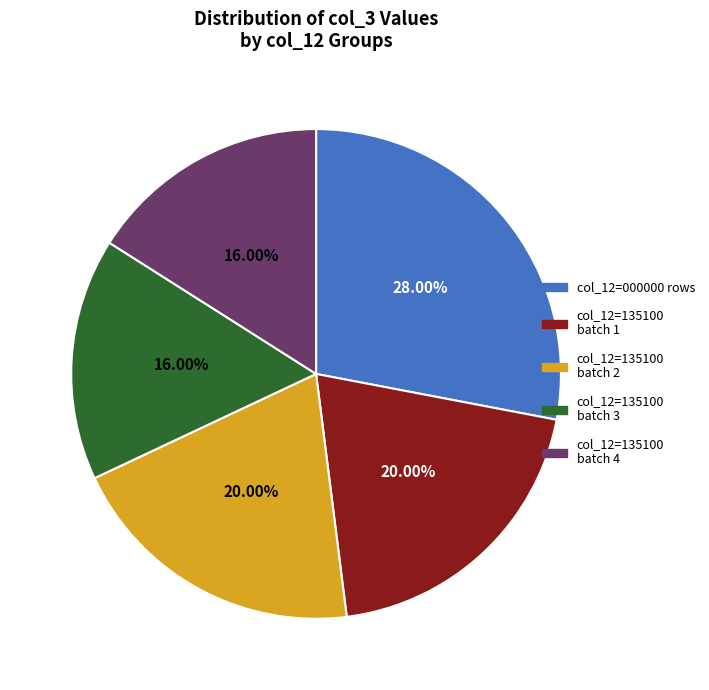

Is there a majority slice in this chart?

No